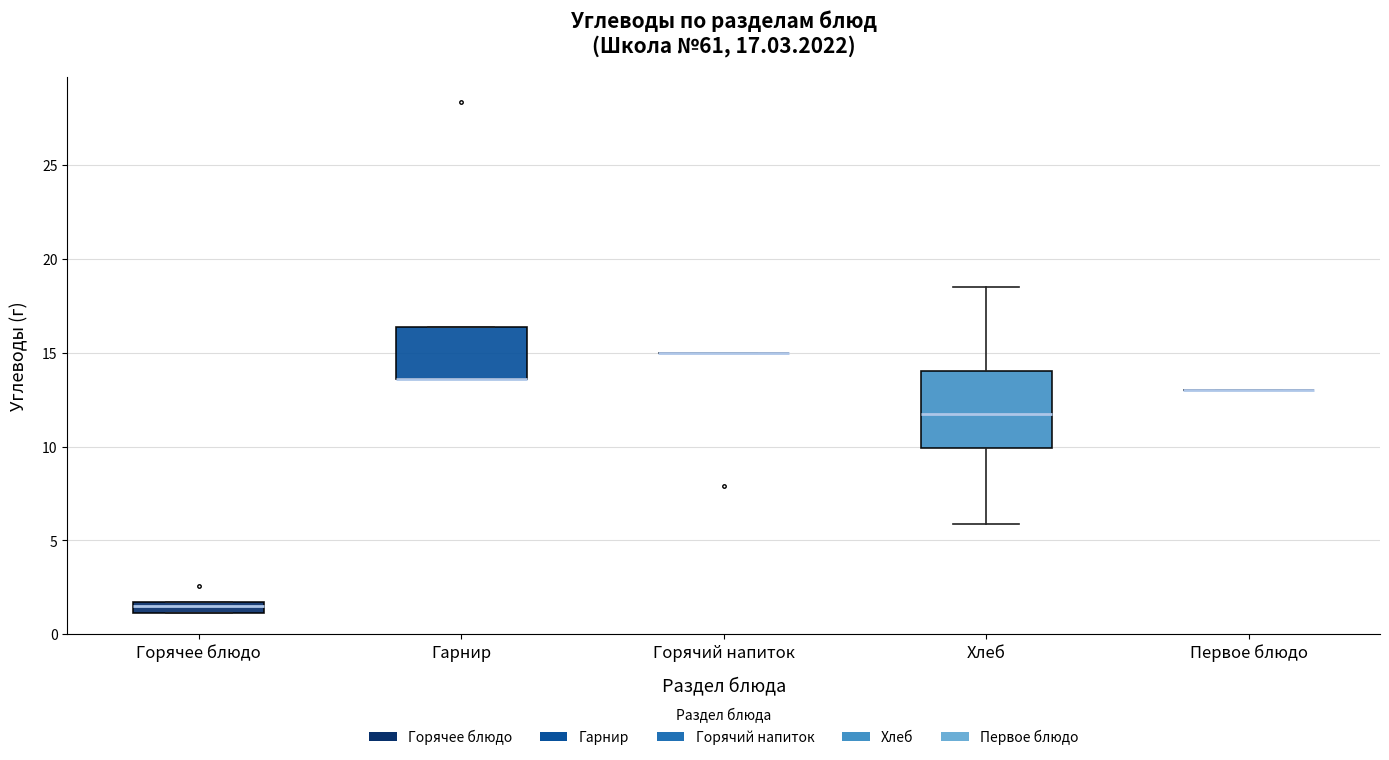

Which box is the tallest, from its lower edge to its upper edge?

Хлеб